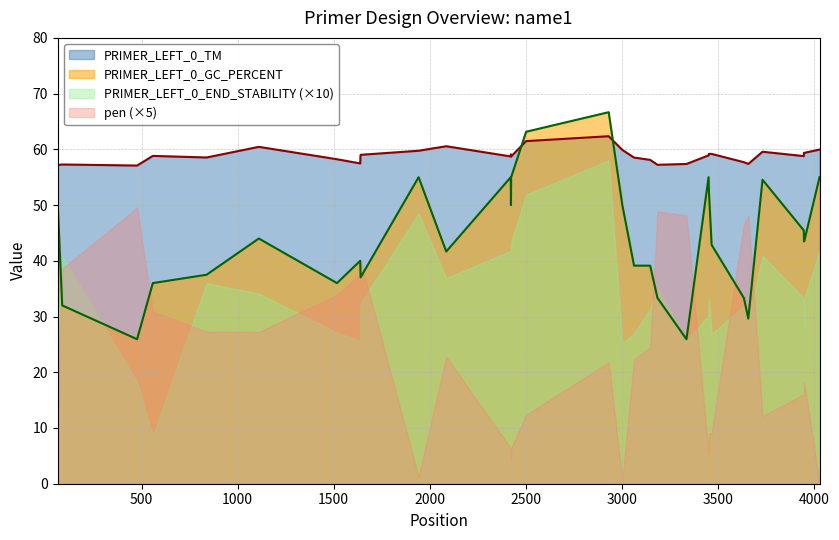

Which series has the largest total across all categories?

PRIMER_LEFT_0_TM